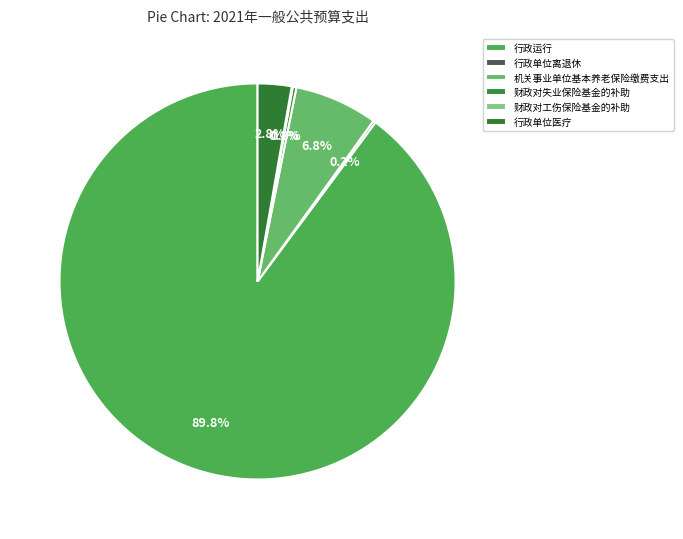

Rank the categories by value from lowest to highest.

财政对工伤保险基金的补助, 行政单位离退休, 财政对失业保险基金的补助, 行政单位医疗, 机关事业单位基本养老保险缴费支出, 行政运行